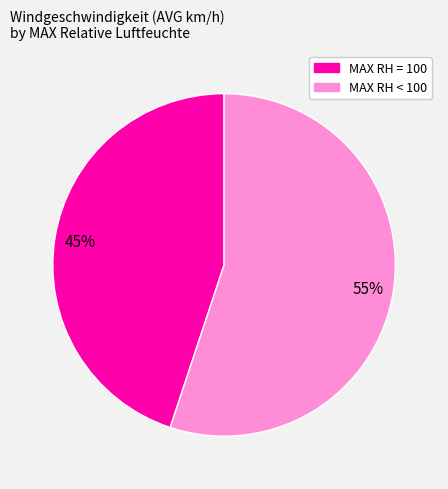

To the nearest percent, what is the average slice percentage?

50%